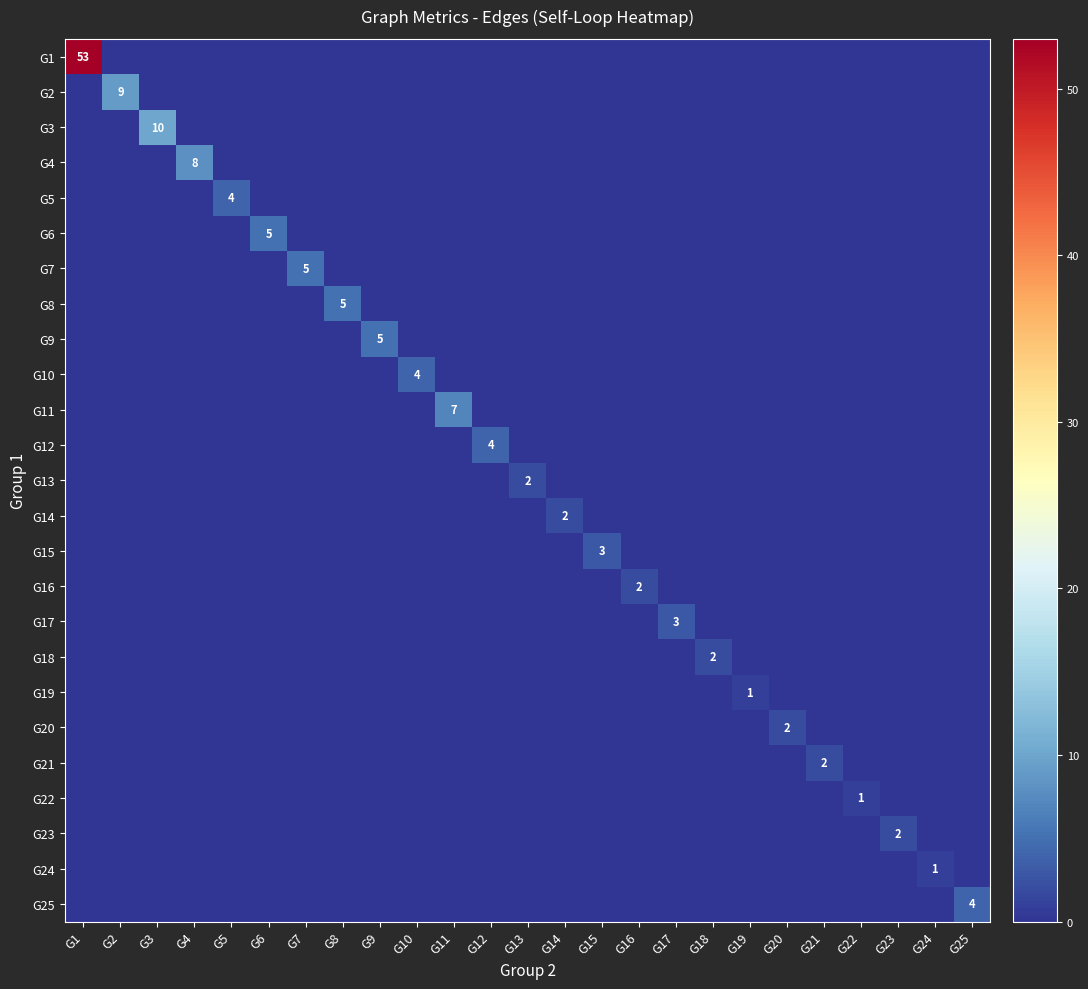

Is it true that G15 equals 0 at G24?

True